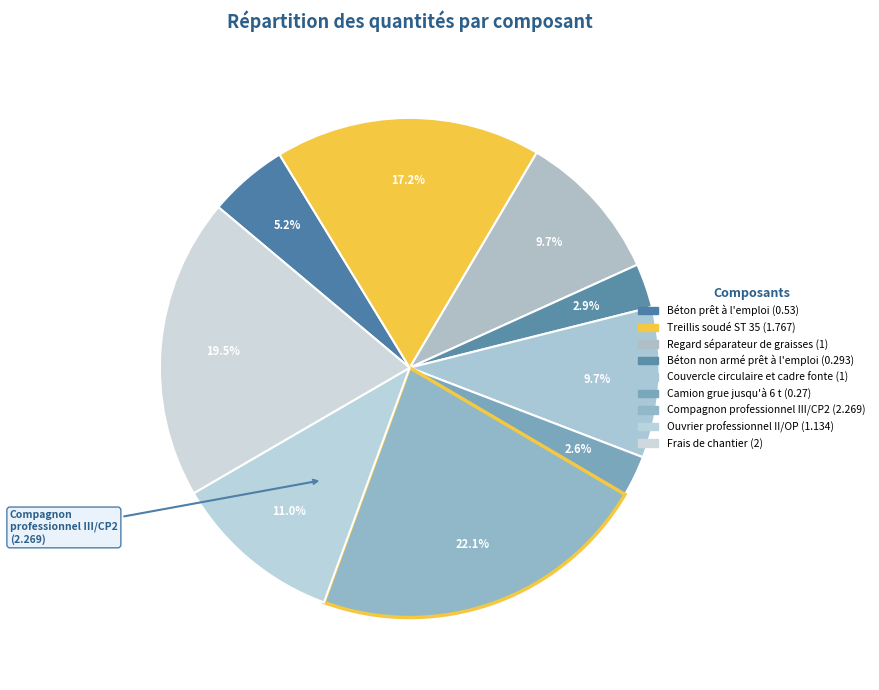

Rank the categories by value from highest to lowest.

Compagnon professionnel III/CP2, Frais de chantier, Treillis soudé ST 35, Ouvrier professionnel II/OP, Regard séparateur de graisses, Couvercle circulaire et cadre fonte, Béton prêt à l'emploi, Béton non armé prêt à l'emploi, Camion grue jusqu'à 6 t